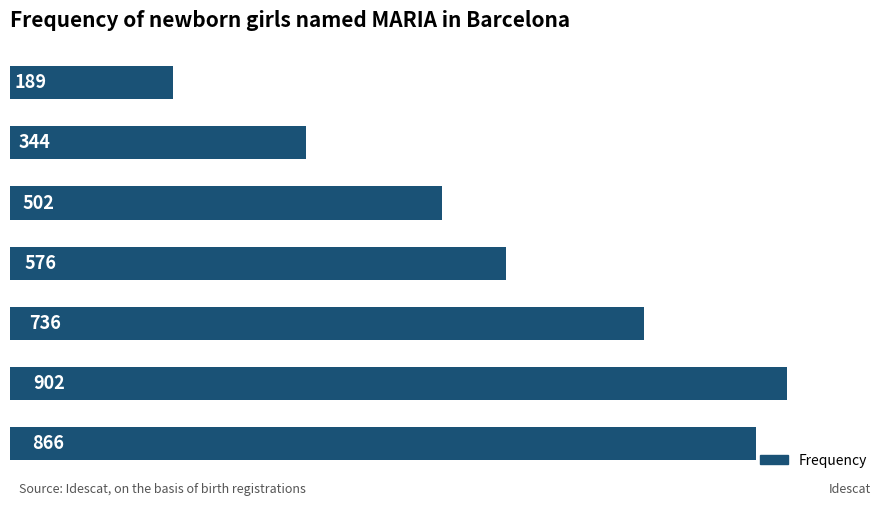

Does the chart contain any negative values?

No